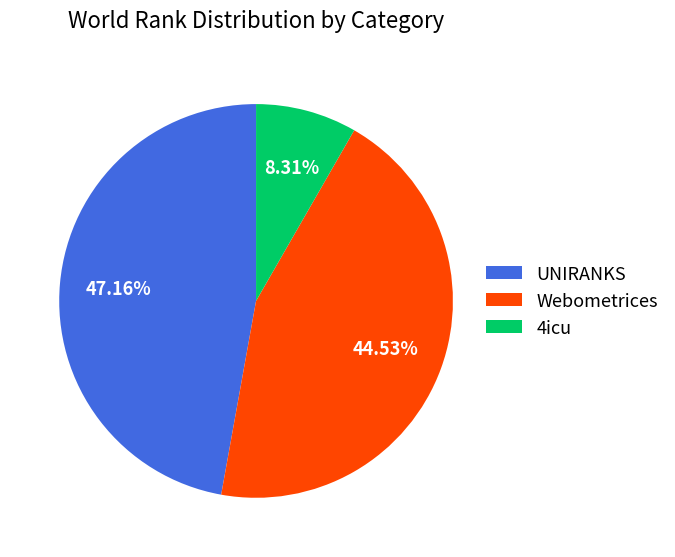

Which has a higher value, UNIRANKS or 4icu?

UNIRANKS